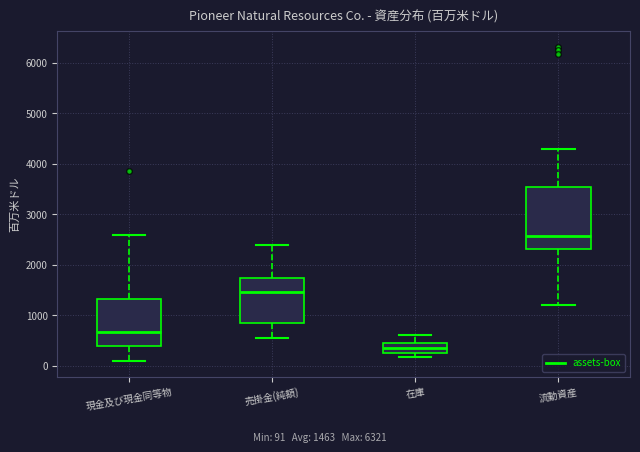

Reading left to right, transcribe this box plot: for each box, give where its median line is, the range the box spans, and where its two whiskers end, as read against the y-axis. The values are not printed on the chart, so give them approximately, as read against the axis.

現金及び現金同等物: median 700, box 400 to 1300, whiskers 100 to 2600
売掛金(純額): median 1500, box 800 to 1700, whiskers 600 to 2400
在庫: median 300, box 200 to 500, whiskers 200 (just below the box's lower edge) to 600
流動資産: median 2600, box 2300 to 3500, whiskers 1200 to 4300